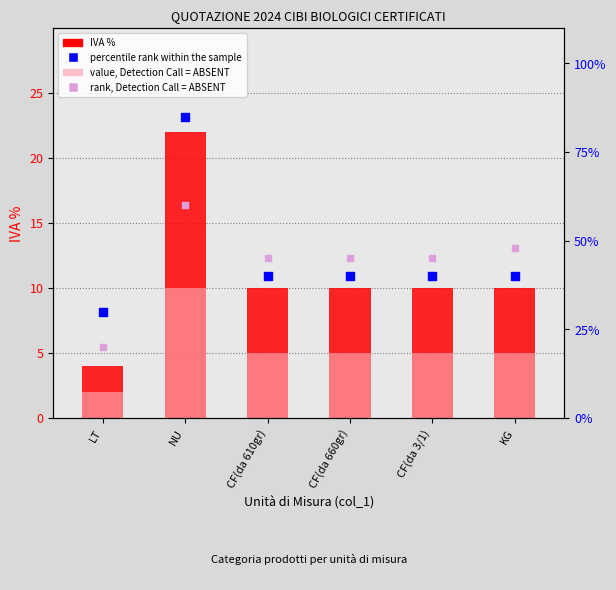

Which series has the largest total across all categories?

percentile rank within the sample